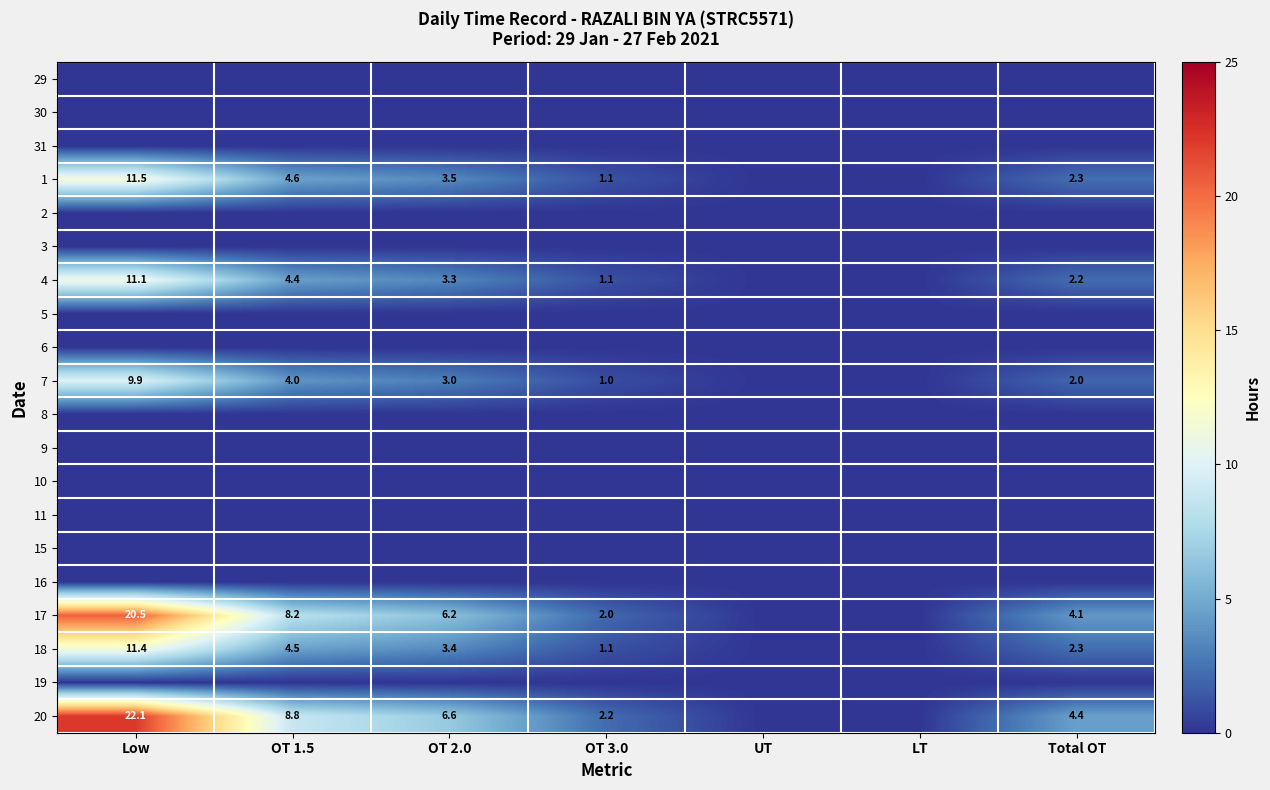

What is the sum of the 4 values at Low and OT 1.5?

15.5